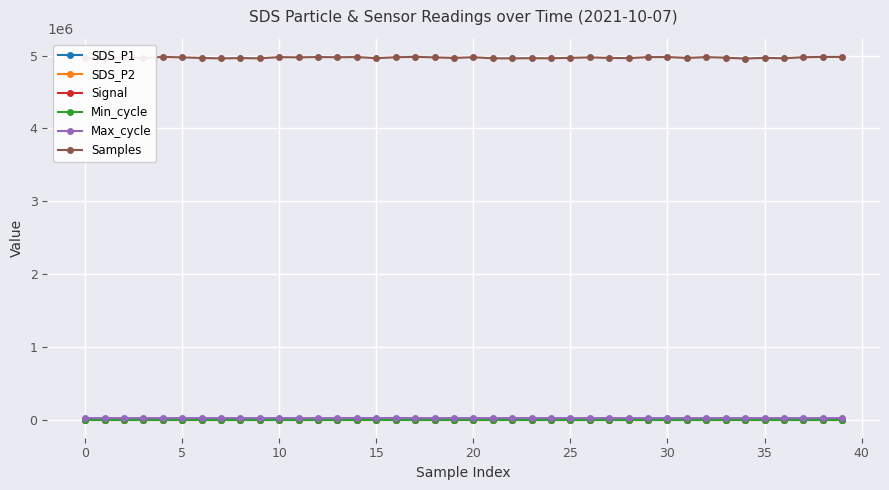

What is the minimum value for Samples?

4959568.0